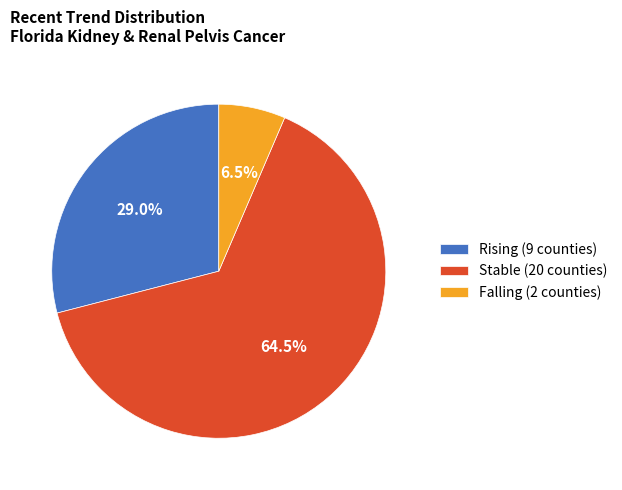

Which slice represents more than half of the pie?

Stable (20 counties)